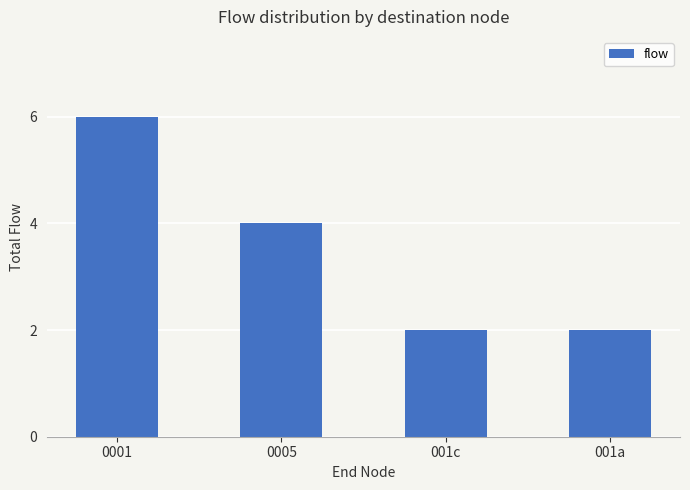

What is the greatest value displayed?

6